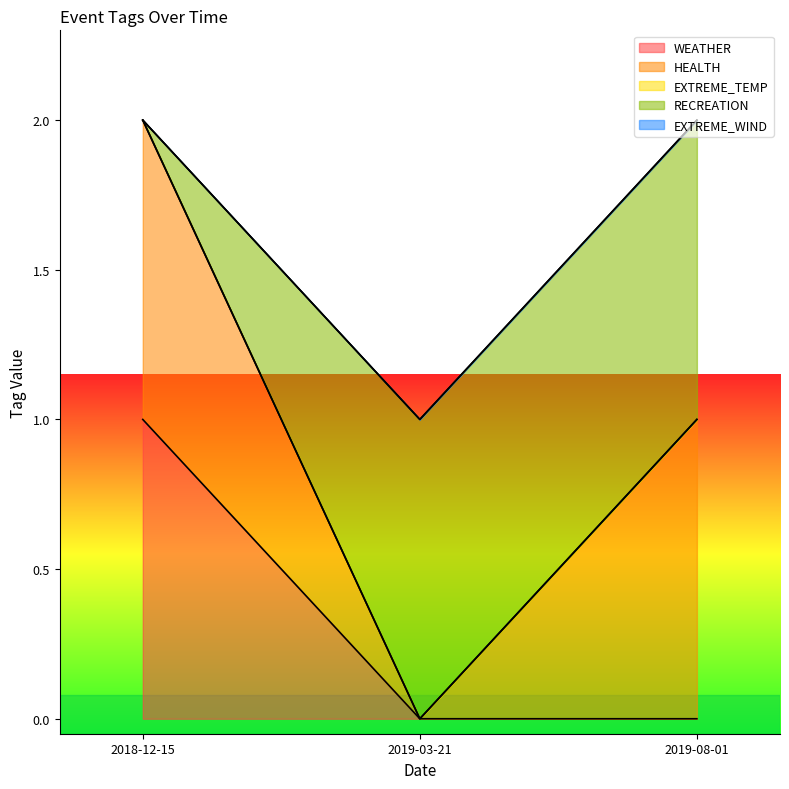

How many lines are shown in the chart?

5